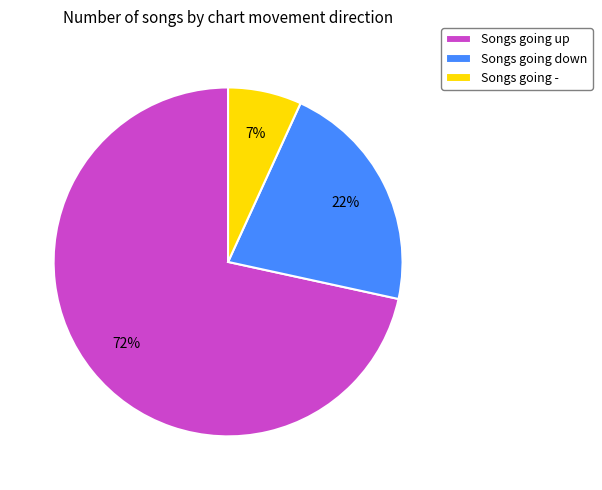

Which slice represents more than half of the pie?

Songs going up